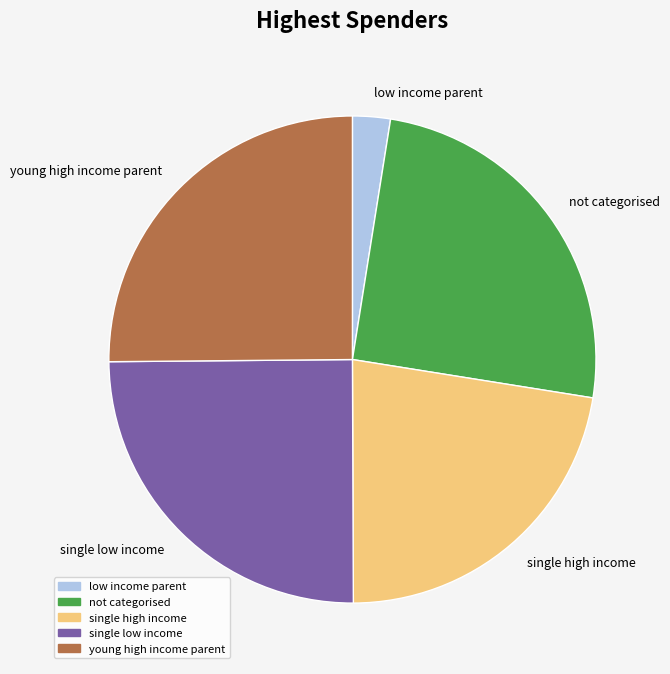

Is the sum of single high income and not categorised greater than half?

No